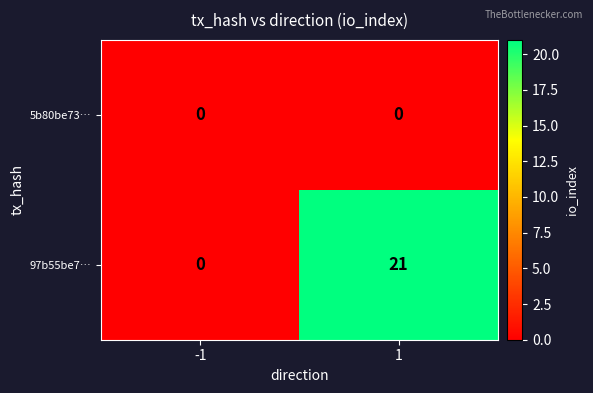

Rank the series by their average value, from lowest to highest.

5b80be73…, 97b55be7…